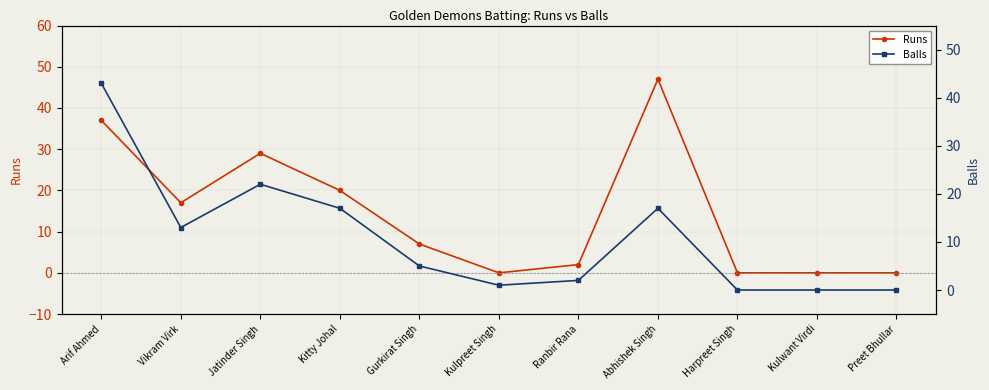

List the series in order of their overall mean, lowest first.

Balls, Runs